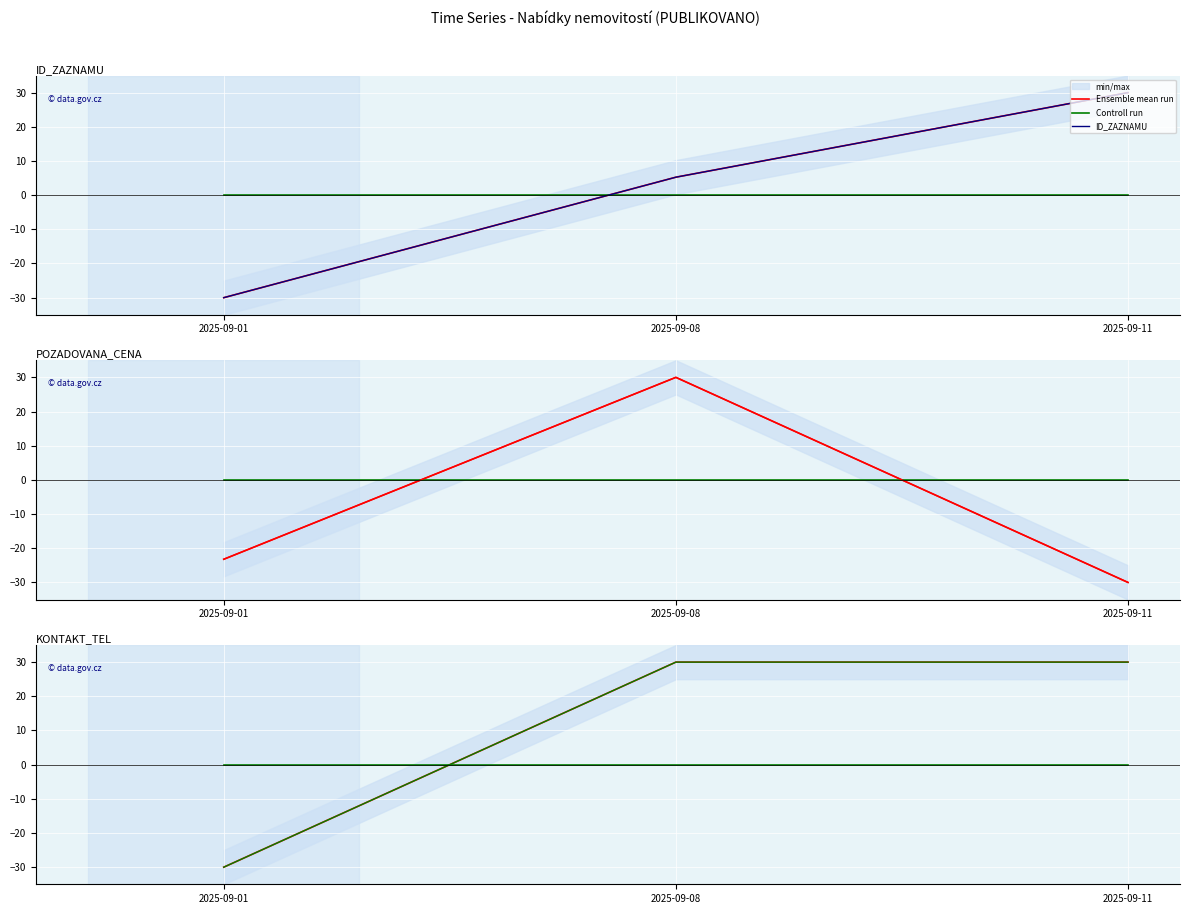

Is the value of POZADOVANA_CENA at 2025-09-01 greater than the value of KONTAKT_TEL at 2025-09-01?

Yes